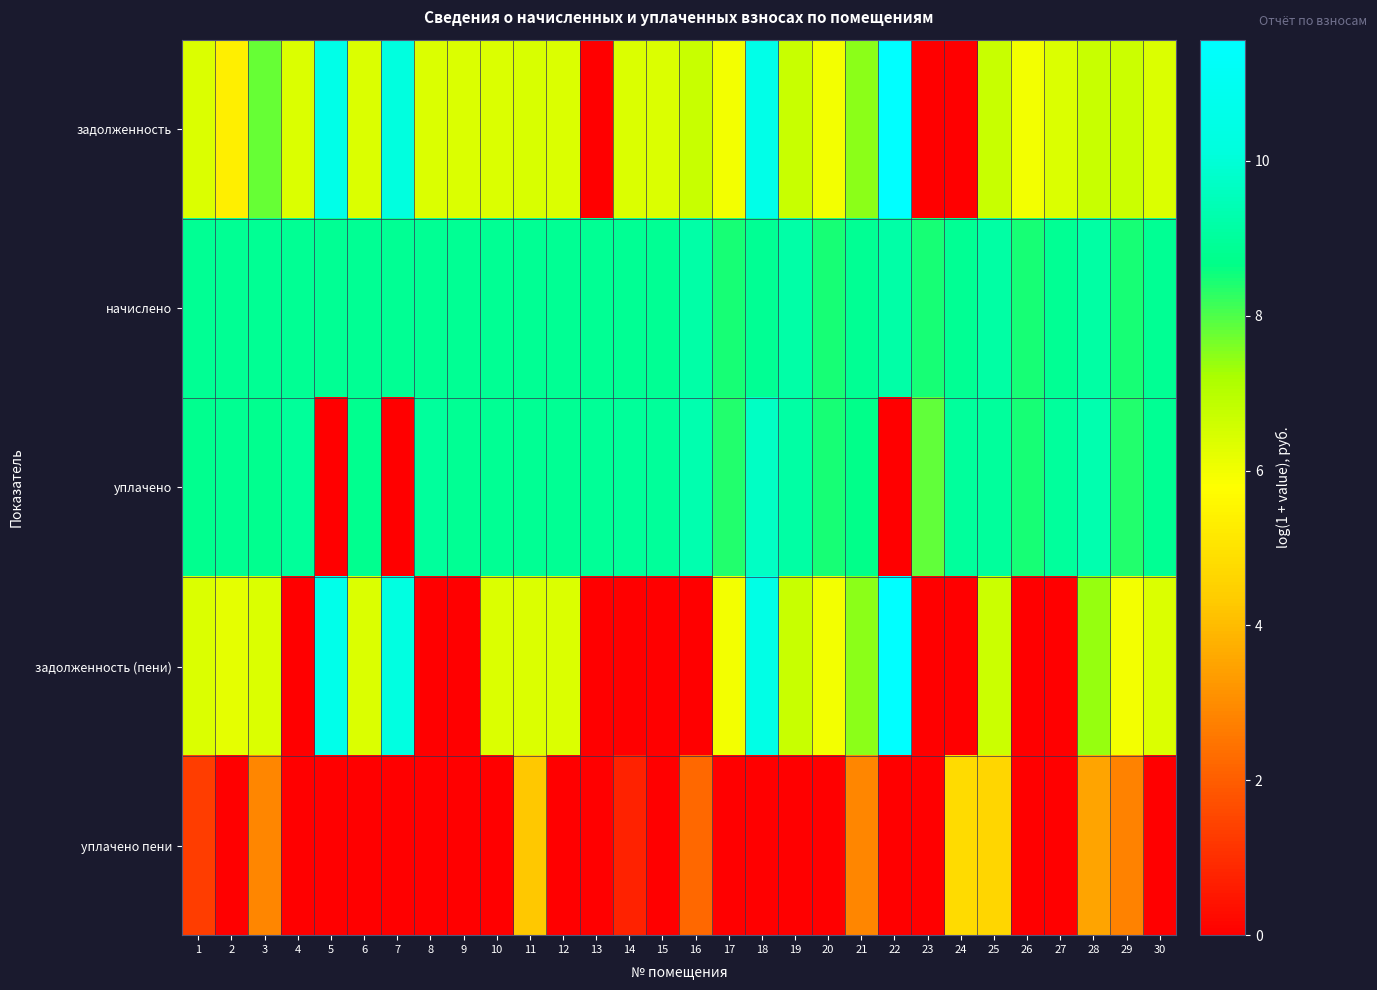

At how many categories does at least one series exceed 9?

11